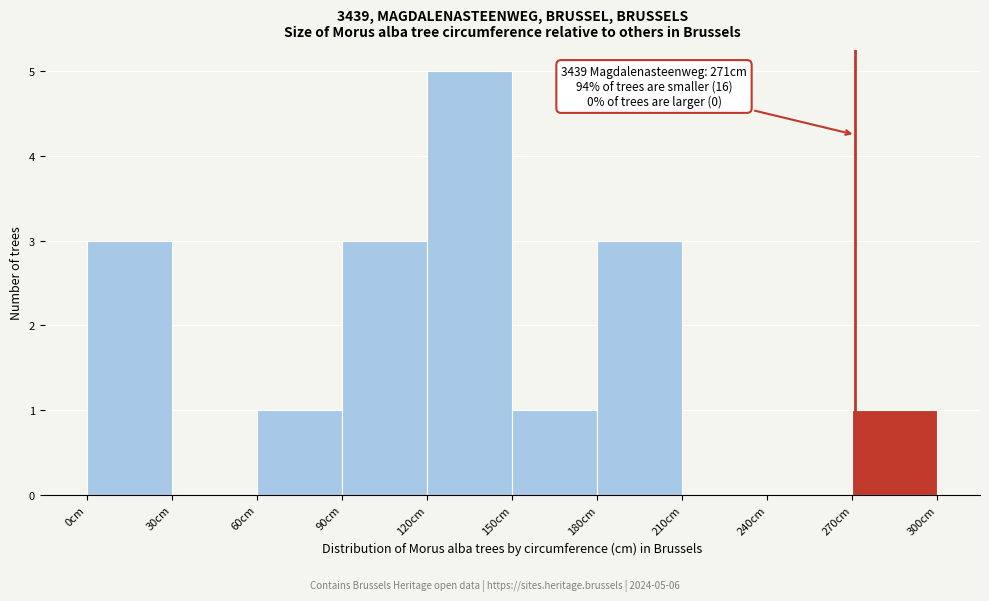

Over which range of the x-axis is the bar tallest?

120 to 150